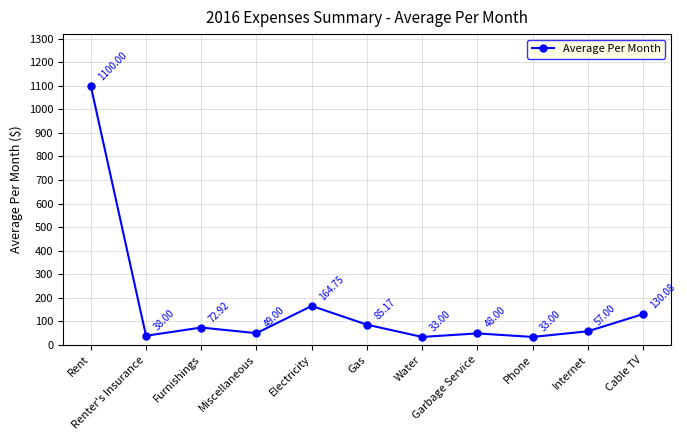

Which has a higher value, Cable TV or Rent?

Rent